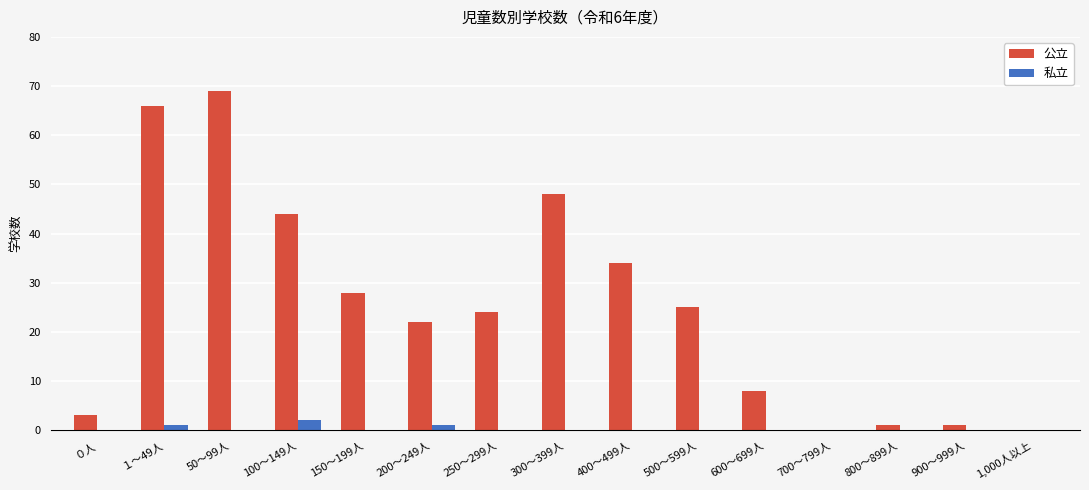

What is the sum of all 私立 values?

4